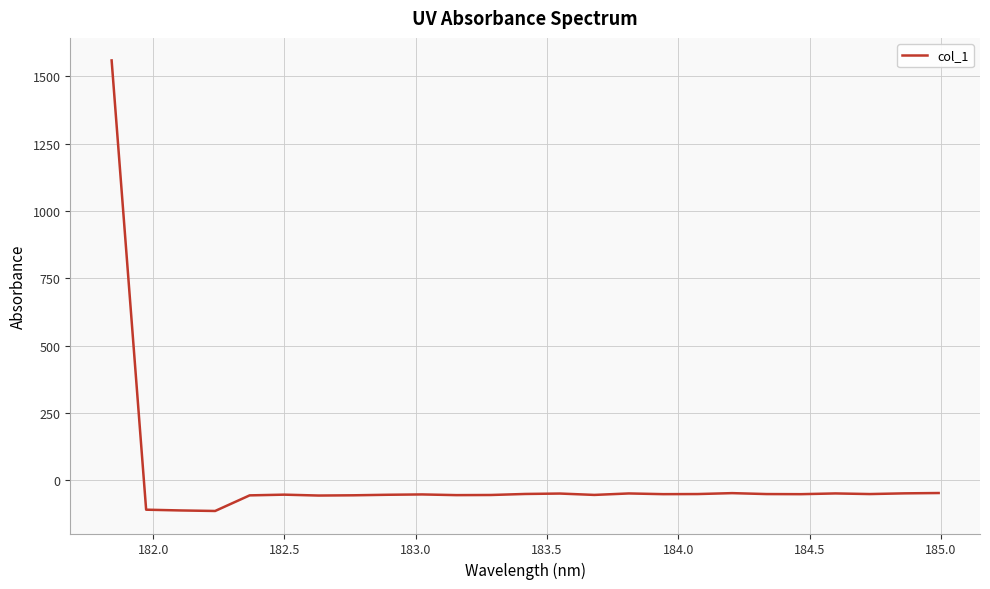

What is the smallest value displayed?

-115.0